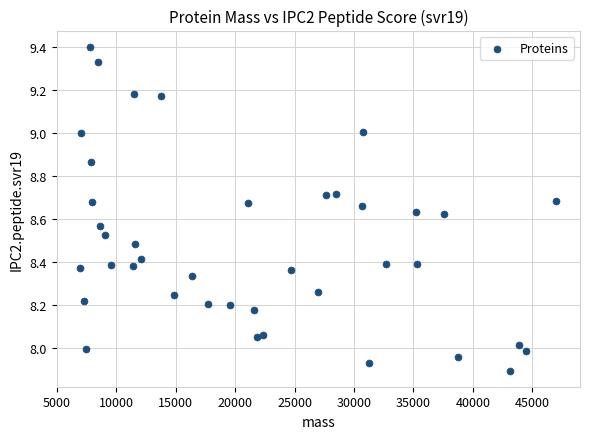

What is the range of X values (max minus min)?

40041.2